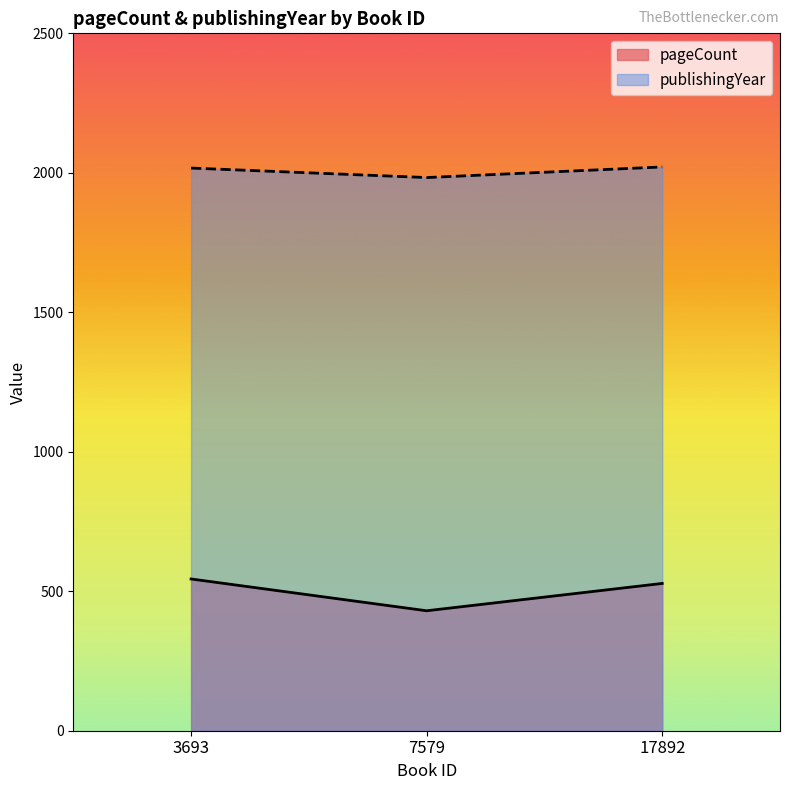

What is the approximate value of pageCount at 17892?

528